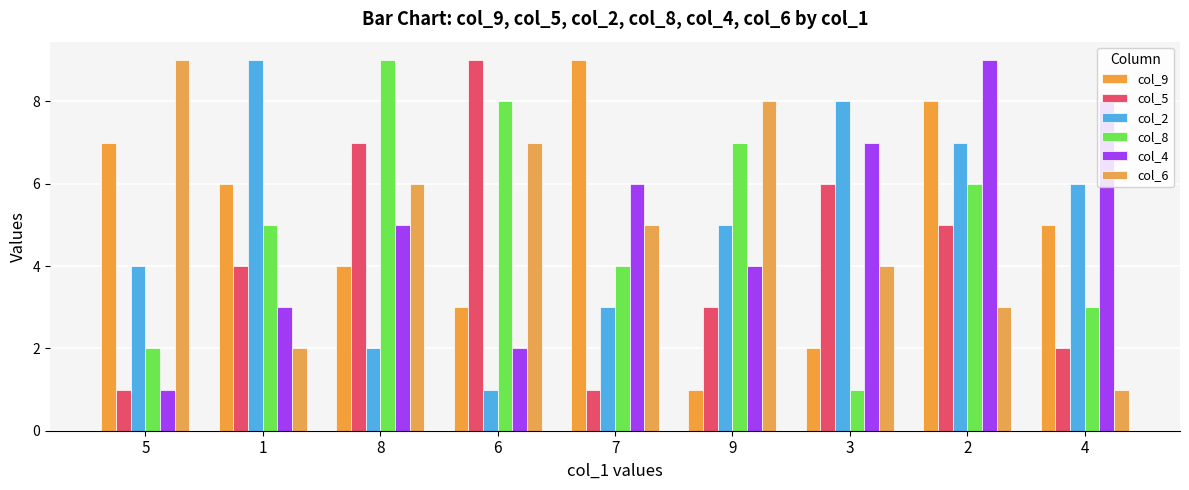

List the labels in order of col_2 value, smallest first.

6, 8, 7, 5, 9, 4, 2, 3, 1